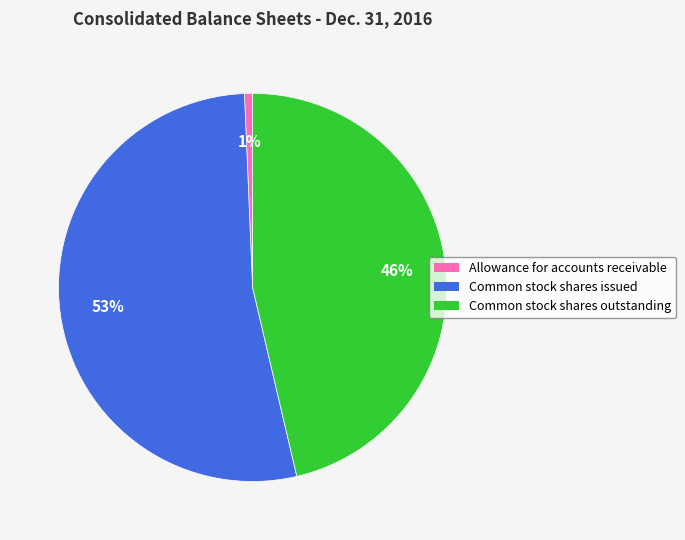

To the nearest percent, what is the average slice percentage?

33%